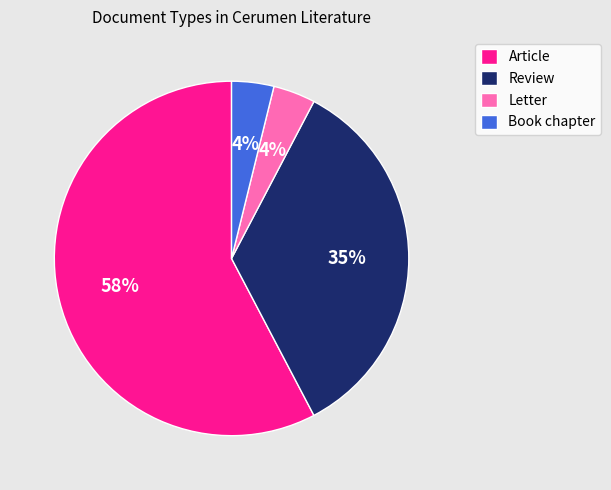

How many slices are in this pie chart?

4